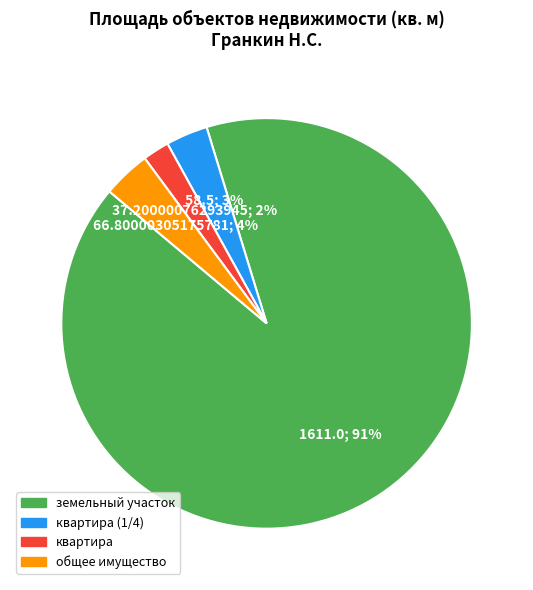

Is there any slice that represents more than half of the pie?

Yes